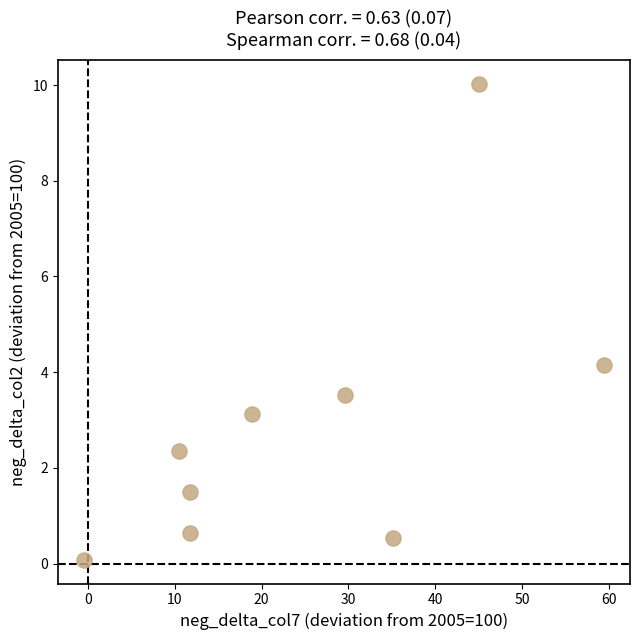

What is the average X value?

24.6